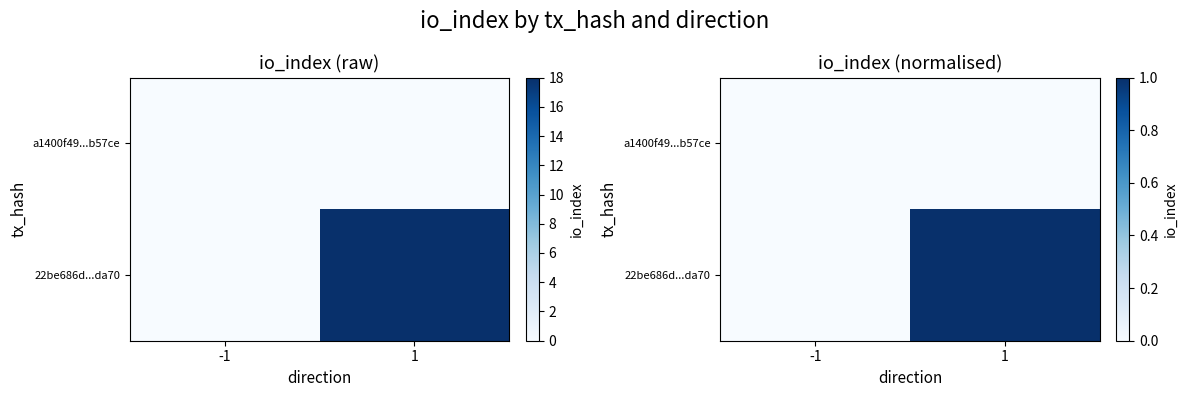

What is the difference between the maximum and minimum values in the 22be686d...da70 series?

1